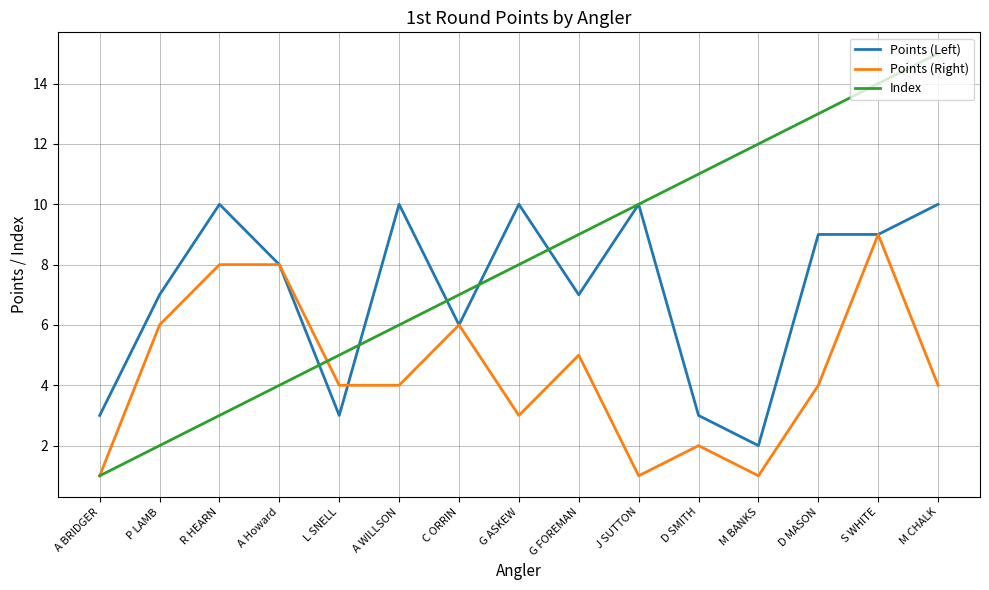

Rank the series by their maximum value, from lowest to highest.

Points (Right), Points (Left), Index